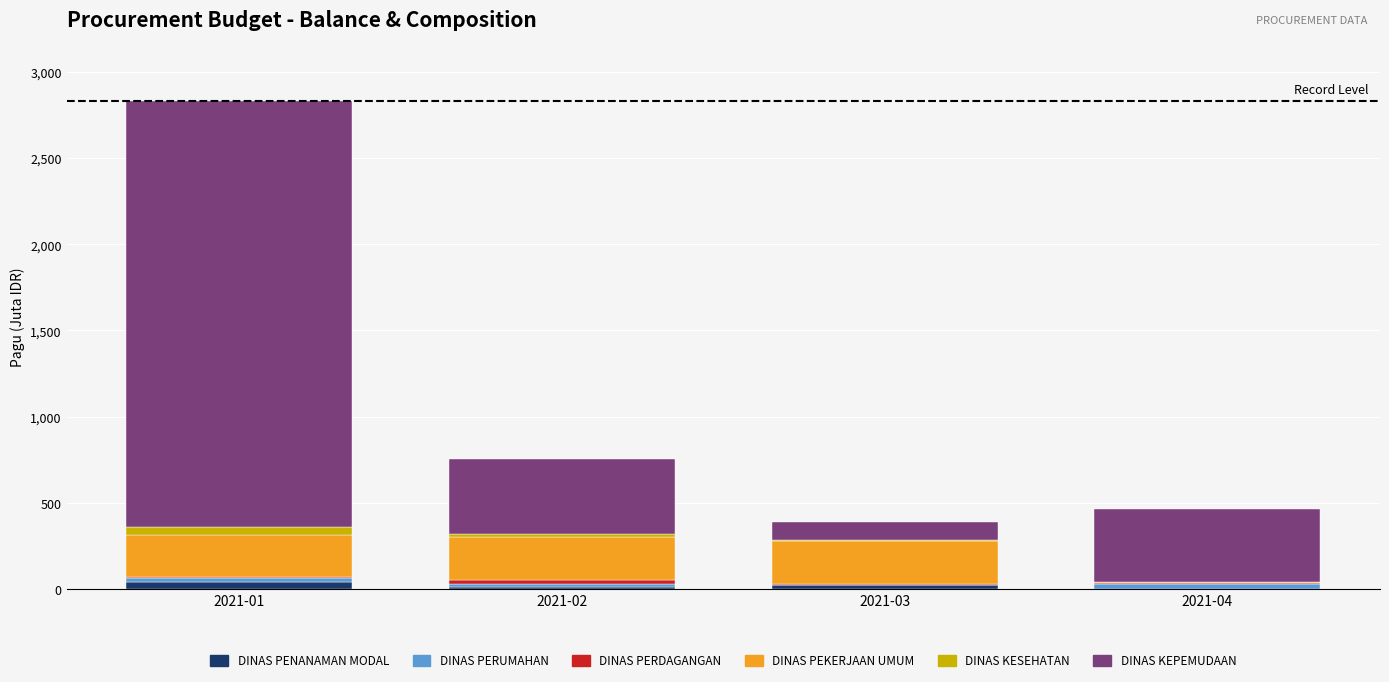

At which category is the sum across all series the highest?

2021-01